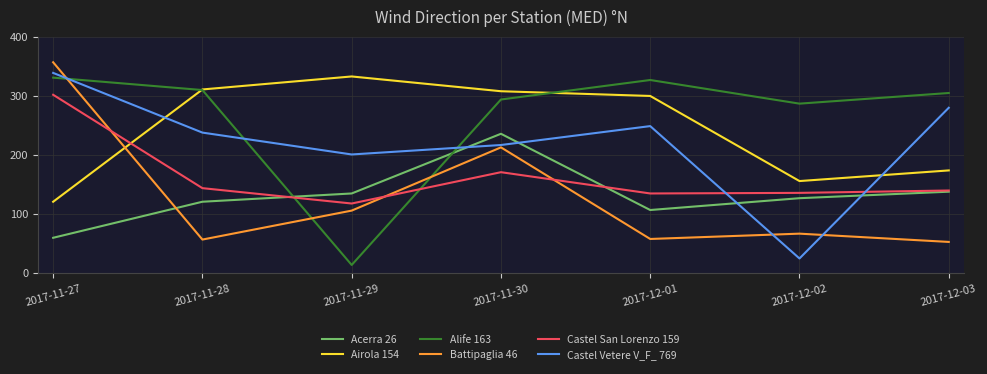

At which category is the sum across all series the highest?

2017-11-27